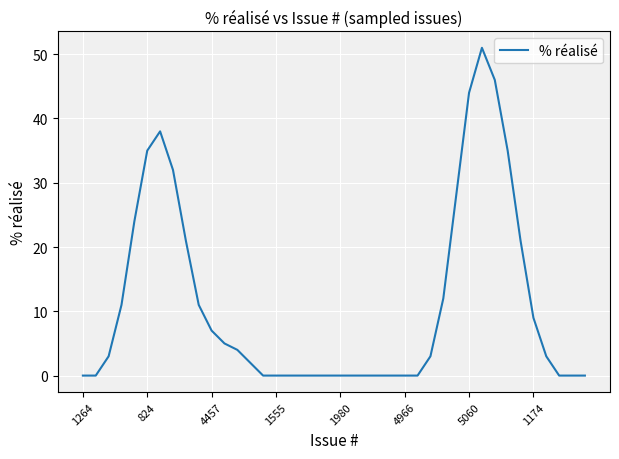

What is the difference between the second highest and minimum values?

46